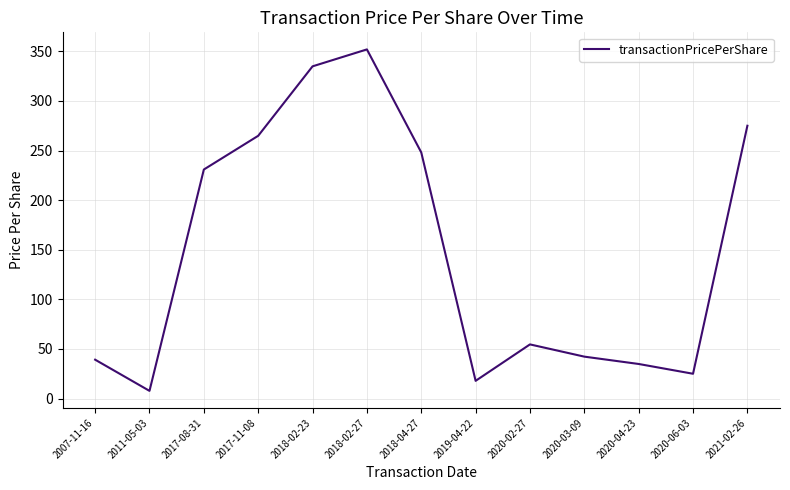

Rank the categories by value from highest to lowest.

2018-02-27, 2018-02-23, 2021-02-26, 2017-11-08, 2018-04-27, 2017-08-31, 2020-02-27, 2020-03-09, 2007-11-16, 2020-04-23, 2020-06-03, 2019-04-22, 2011-05-03